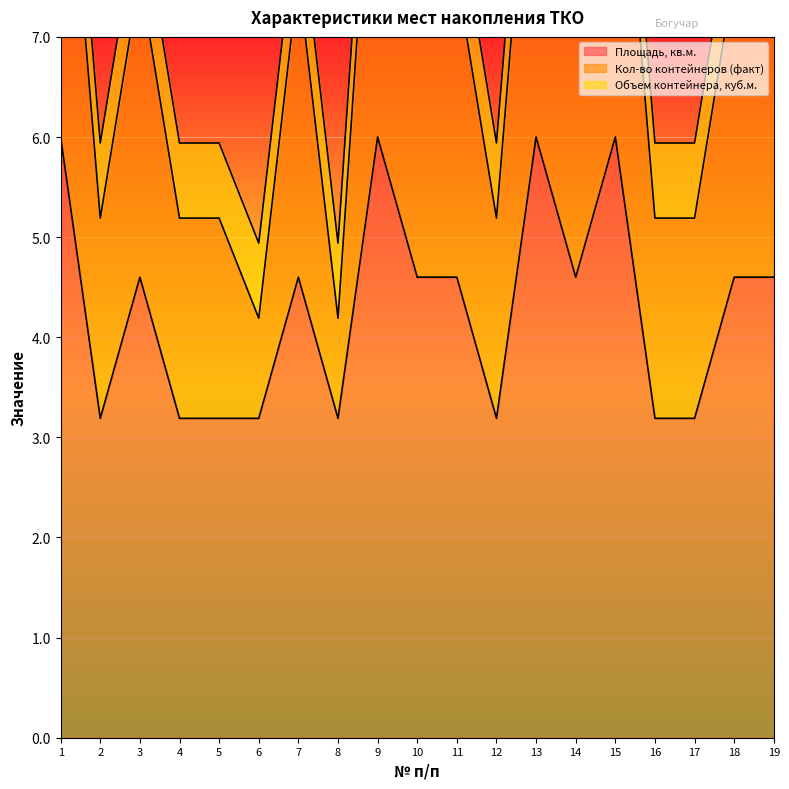

In Кол-во контейнеров (факт), how many points are higher than both neighbors (excluding endpoints)?

5